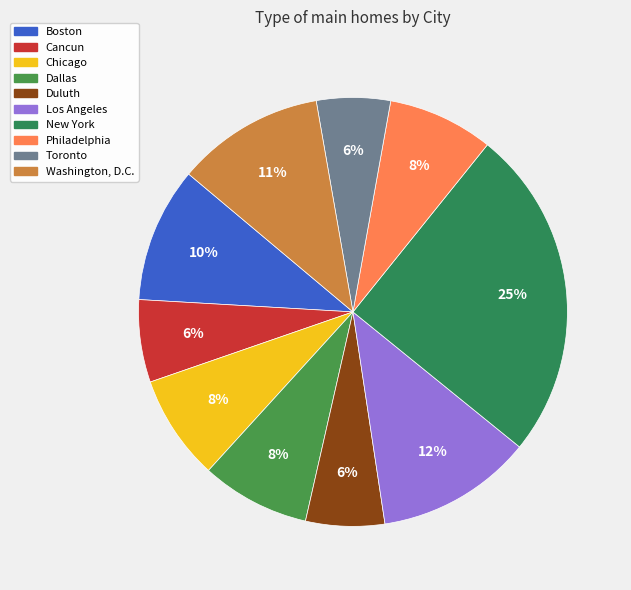

True or false: Los Angeles accounts for 2% of the total.

False